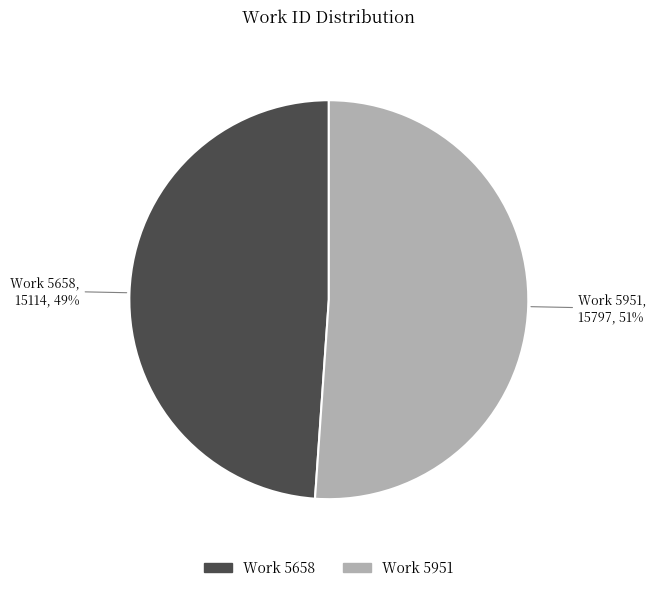

To the nearest percent, what is the difference between the largest and smallest slice percentages?

2%